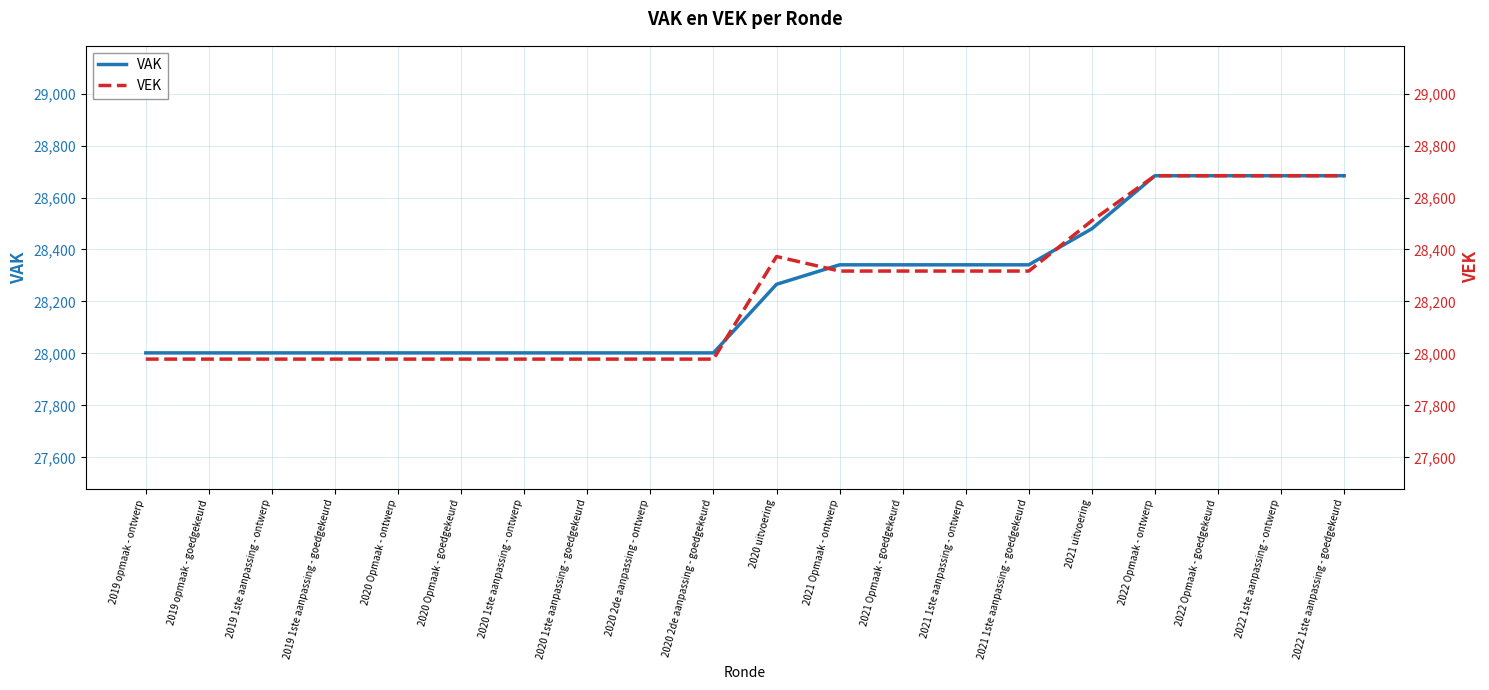

Reading left to right, what are all the values shown in this chart?

VAK: 28002	28002	28002	28002	28002	28002	28002	28002	28002	28002	28266	28341	28341	28341	28341	28480	28684	28684	28684	28684
VEK: 27978	27978	27978	27978	27978	27978	27978	27978	27978	27978	28373	28317	28317	28317	28317	28511	28684	28684	28684	28684